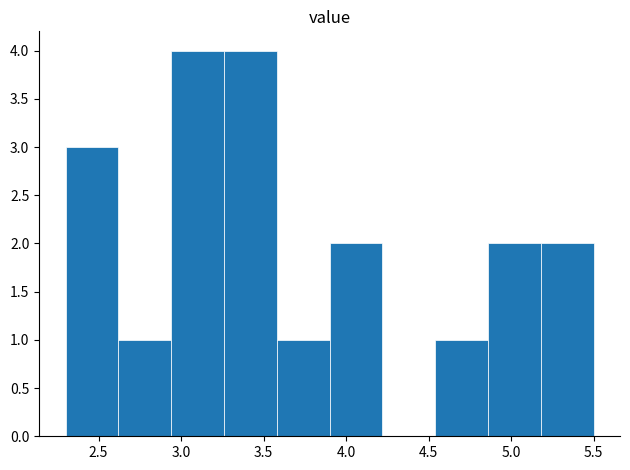

Reading left to right, transcribe this chart: for each bar, give the range it covers on the x-axis and its height. Neither the bar edges nor the heights are printed on the chart, so give them approximately, as read against the axes.

2.30 to 2.62: 3
2.62 to 2.94: 1
2.94 to 3.26: 4
3.26 to 3.58: 4
3.58 to 3.90: 1
3.90 to 4.22: 2
4.22 to 4.54: 0
4.54 to 4.86: 1
4.86 to 5.18: 2
5.18 to 5.50: 2